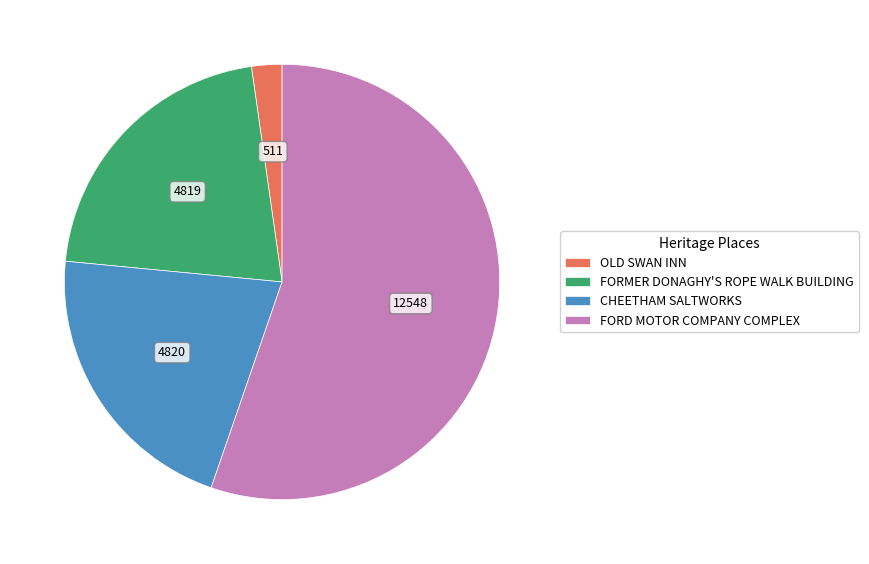

Which has a higher value, CHEETHAM SALTWORKS or FORD MOTOR COMPANY COMPLEX?

FORD MOTOR COMPANY COMPLEX